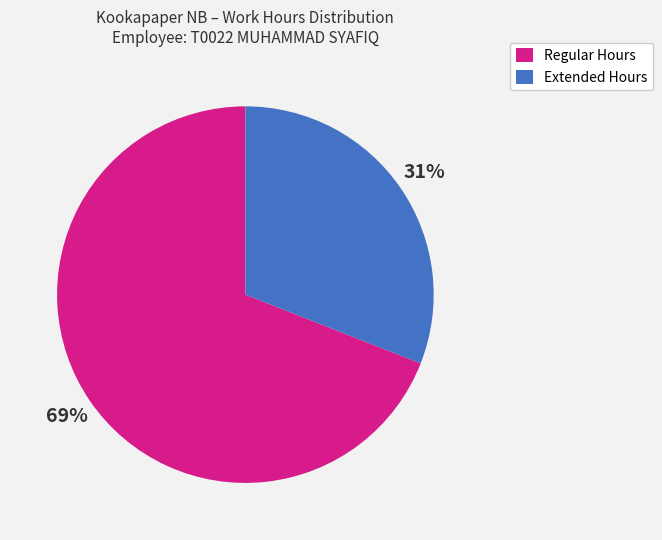

To the nearest percent, what is the difference between the largest and smallest slice percentages?

38%